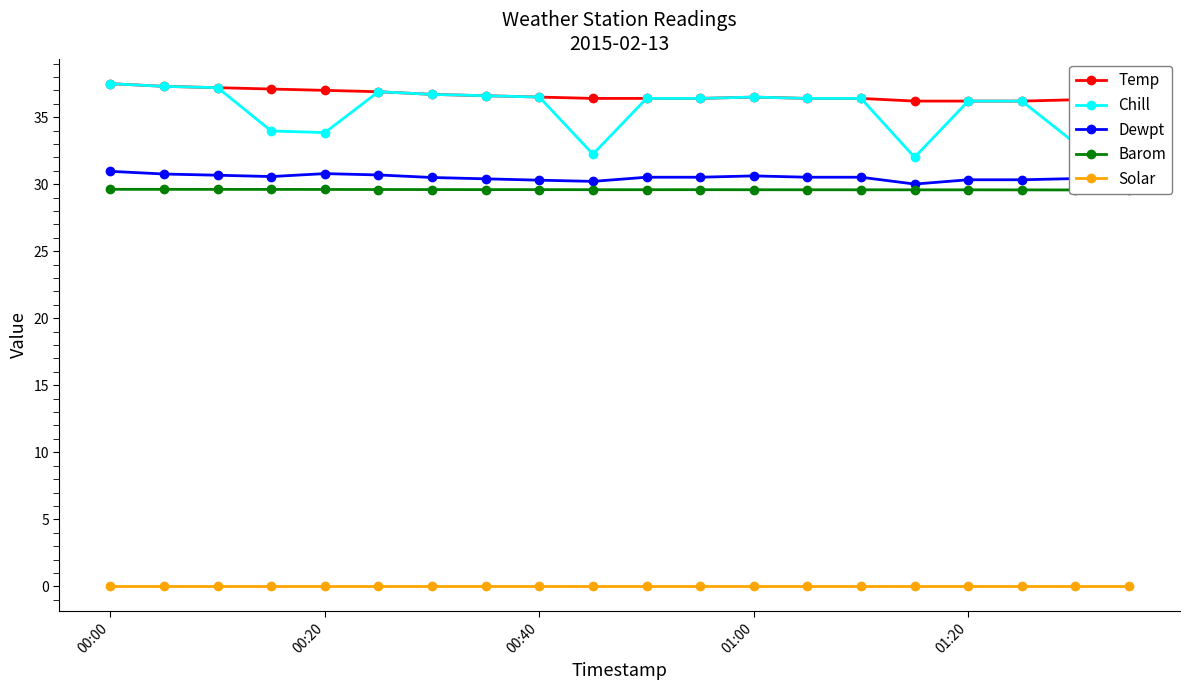

What is the lowest value of the Chill series?

32.0